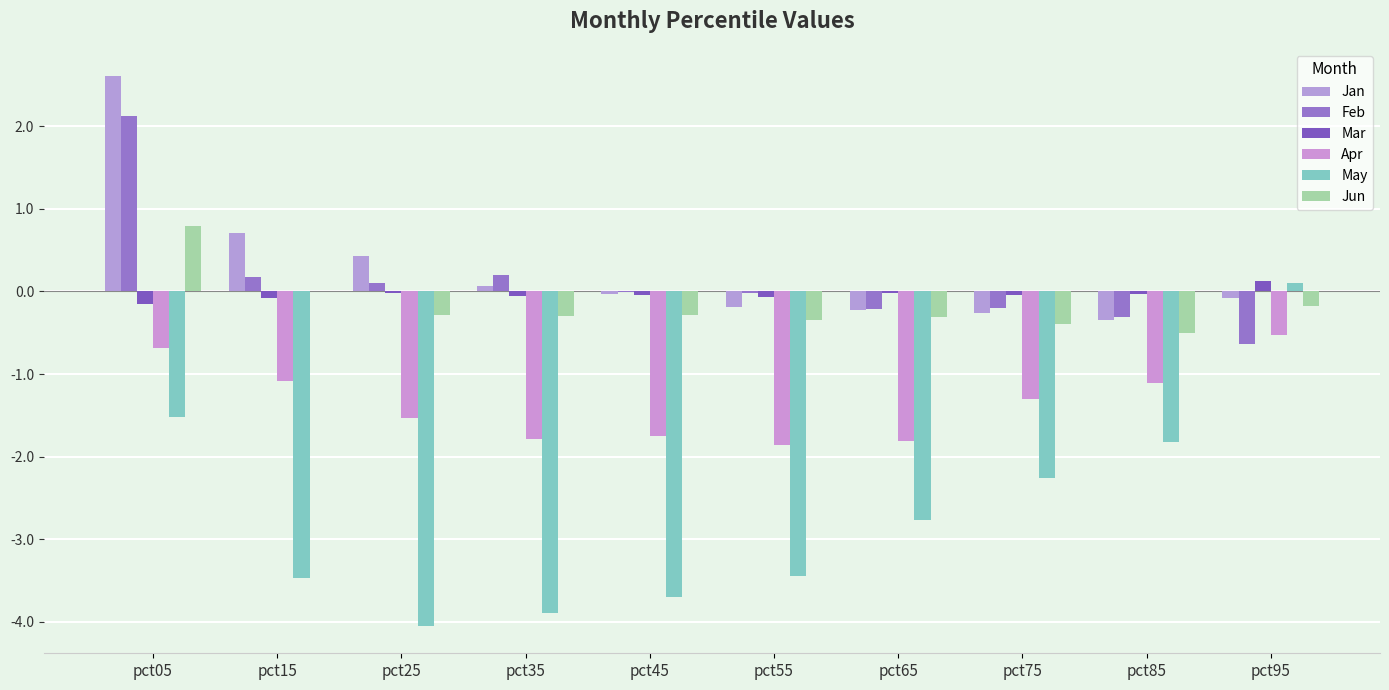

Is it true that Jan equals 0.7 at pct15?

True